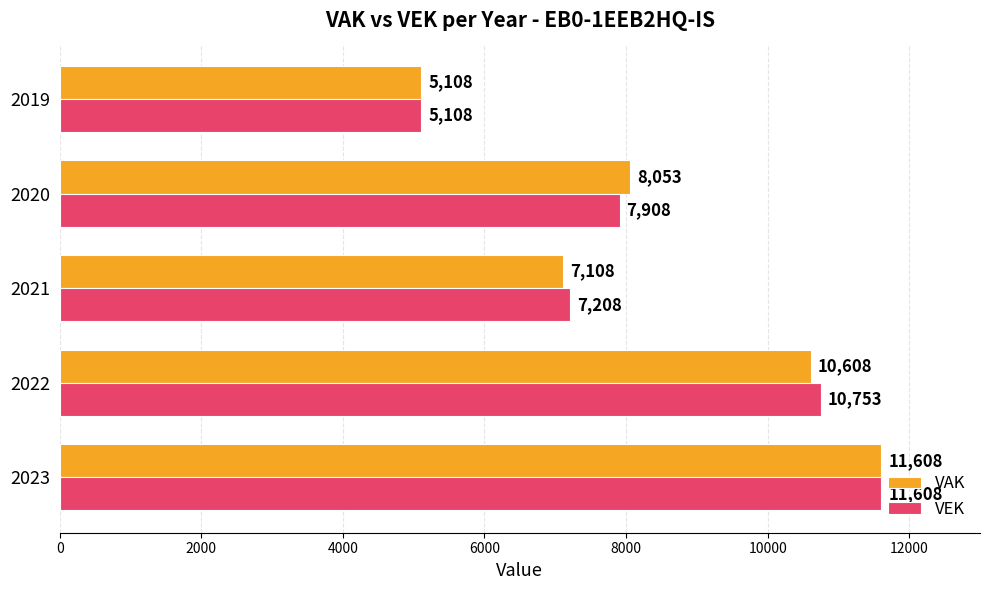

At how many categories does at least one series exceed 5460?

4